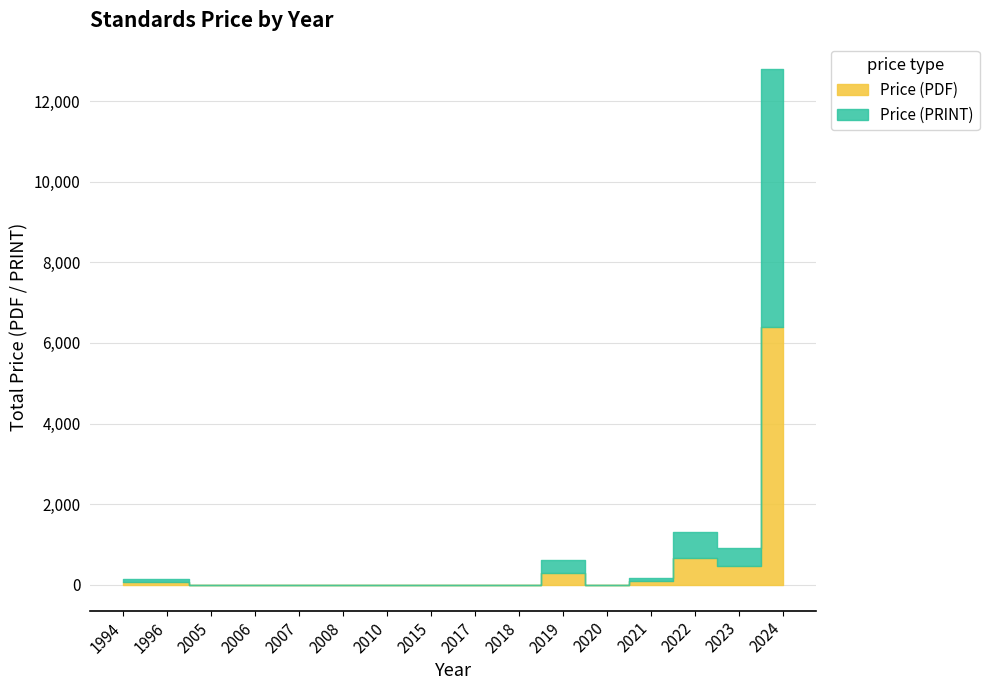

What is the difference between the maximum and minimum values in the Price (PRINT) series?

6391